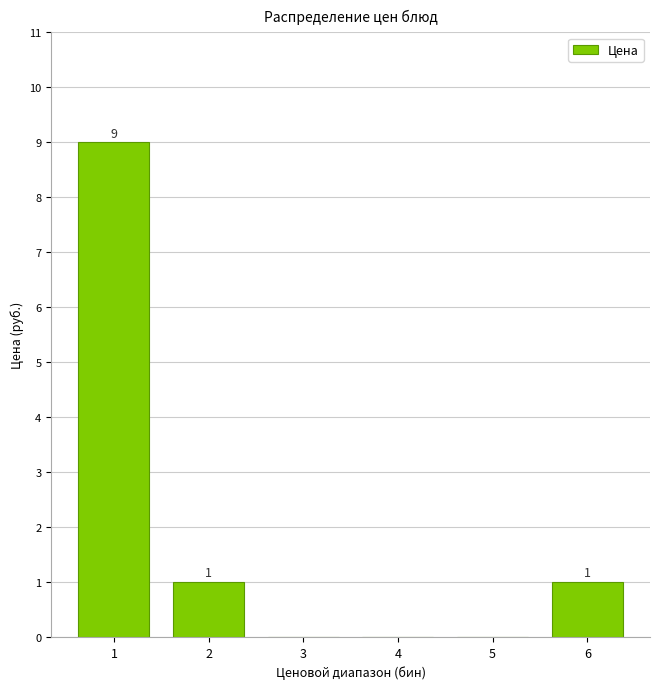

Reading left to right, what are all the values shown in this chart?

1=9	2=1	3=0	4=0	5=0	6=1